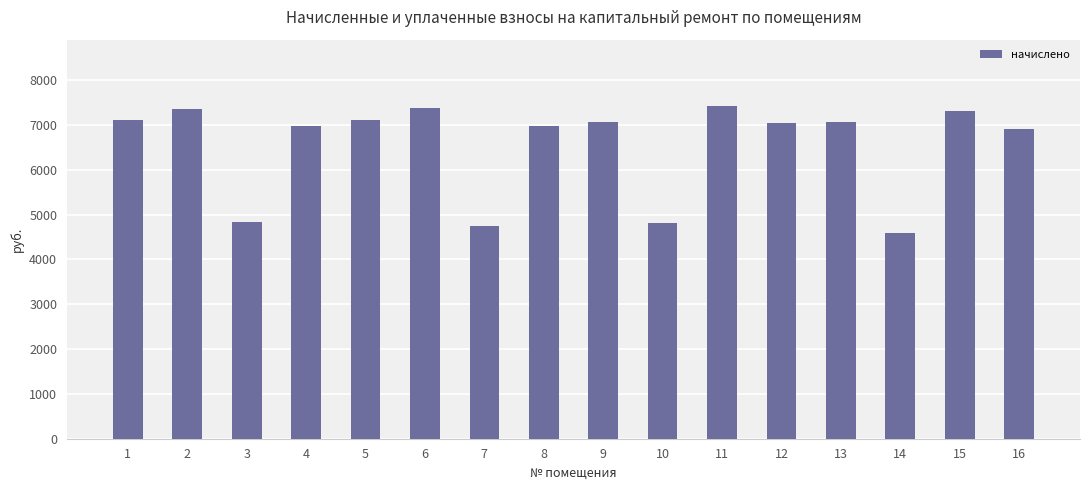

The value at 10 is 4819.0. True or false?

True